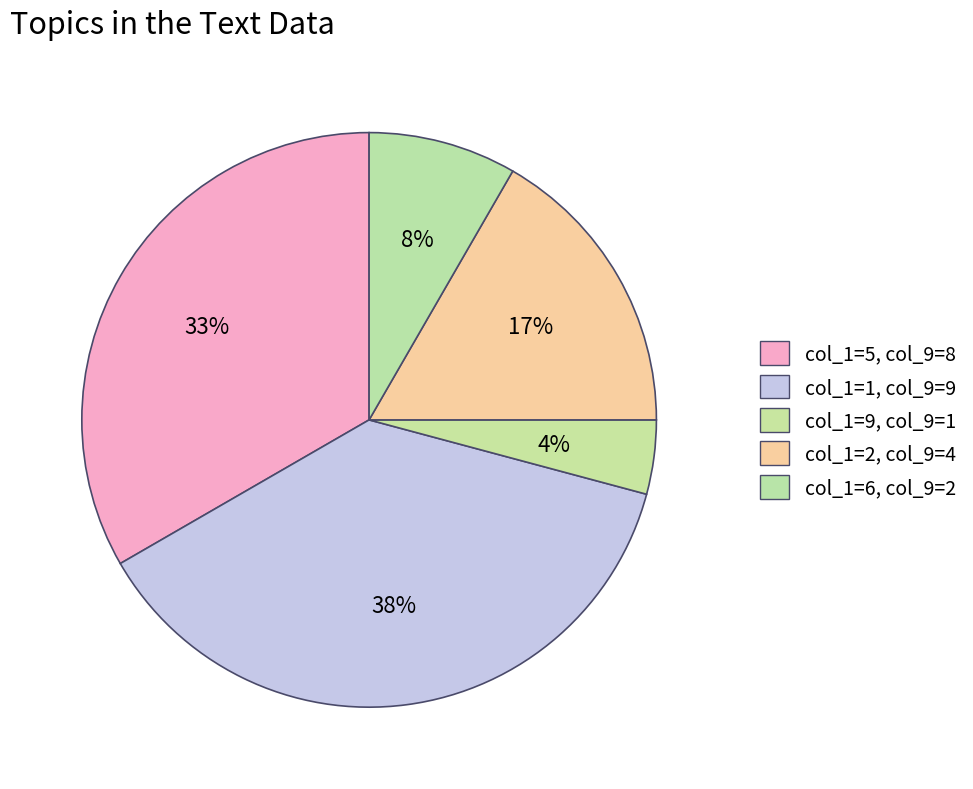

How many segments does this pie chart have?

5